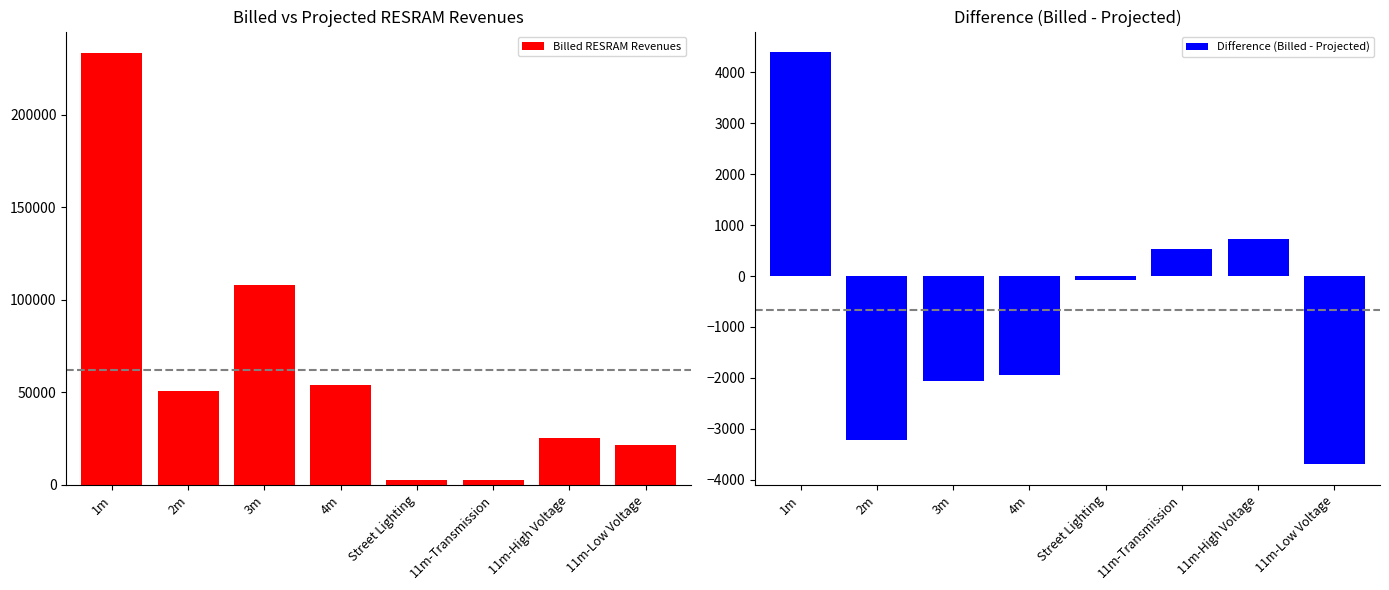

What is the label of the 3rd bar from the right?

11m-Transmission